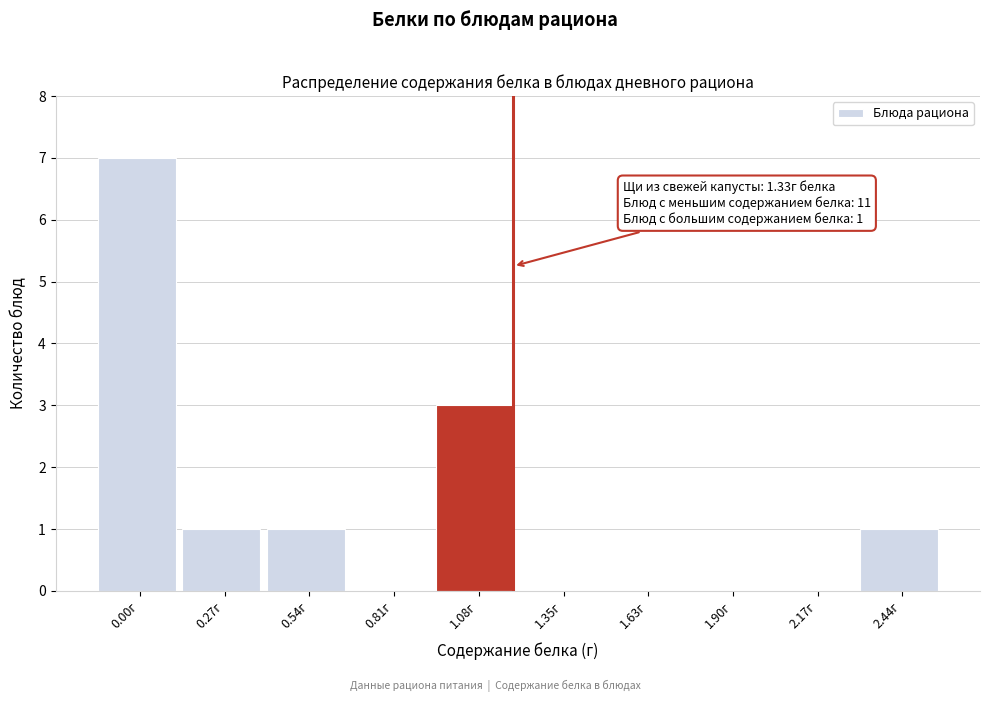

Reading left to right, extract all data points from this chart.

0.00г=7	0.27г=1	0.54г=1	0.81г=0	1.08г=3	1.35г=0	1.63г=0	1.90г=0	2.17г=0	2.44г=1